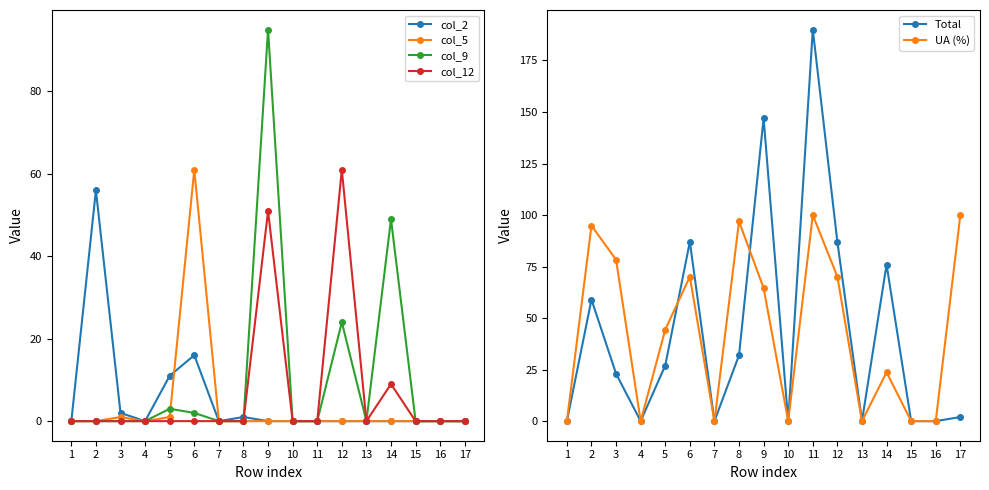

Reading right to left, list all the values displayed in this chart.

col_2: 17=0.0	16=0.0	15=0.0	14=0.0	13=0.0	12=0.0	11=0.0	10=0.0	9=0.0	8=1.0	7=0.0	6=16.0	5=11.0	4=0.0	3=2.0	2=56.0	1=0.0
col_5: 17=0.0	16=0.0	15=0.0	14=0.0	13=0.0	12=0.0	11=0.0	10=0.0	9=0.0	8=0.0	7=0.0	6=61.0	5=1.0	4=0.0	3=1.0	2=0.0	1=0.0
col_9: 17=0.0	16=0.0	15=0.0	14=49.0	13=0.0	12=24.0	11=0.0	10=0.0	9=95.0	8=0.0	7=0.0	6=2.0	5=3.0	4=0.0	3=0.0	2=0.0	1=0.0
col_12: 17=0.0	16=0.0	15=0.0	14=9.0	13=0.0	12=61.0	11=0.0	10=0.0	9=51.0	8=0.0	7=0.0	6=0.0	5=0.0	4=0.0	3=0.0	2=0.0	1=0.0
Total: 17=2.0	16=0.0	15=0.0	14=76.0	13=0.0	12=87.0	11=190.0	10=0.0	9=147.0	8=32.0	7=0.0	6=87.0	5=27.0	4=0.0	3=23.0	2=59.0	1=0.0
UA (%): 17=100.0	16=0.0	15=0.0	14=23.7	13=0.0	12=70.1	11=100.0	10=0.0	9=64.6	8=96.9	7=0.0	6=70.1	5=44.4	4=0.0	3=78.3	2=94.9	1=0.0